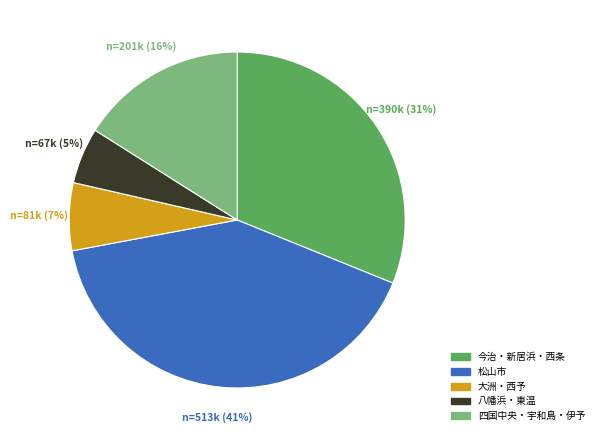

Count the number of slices in the pie.

5